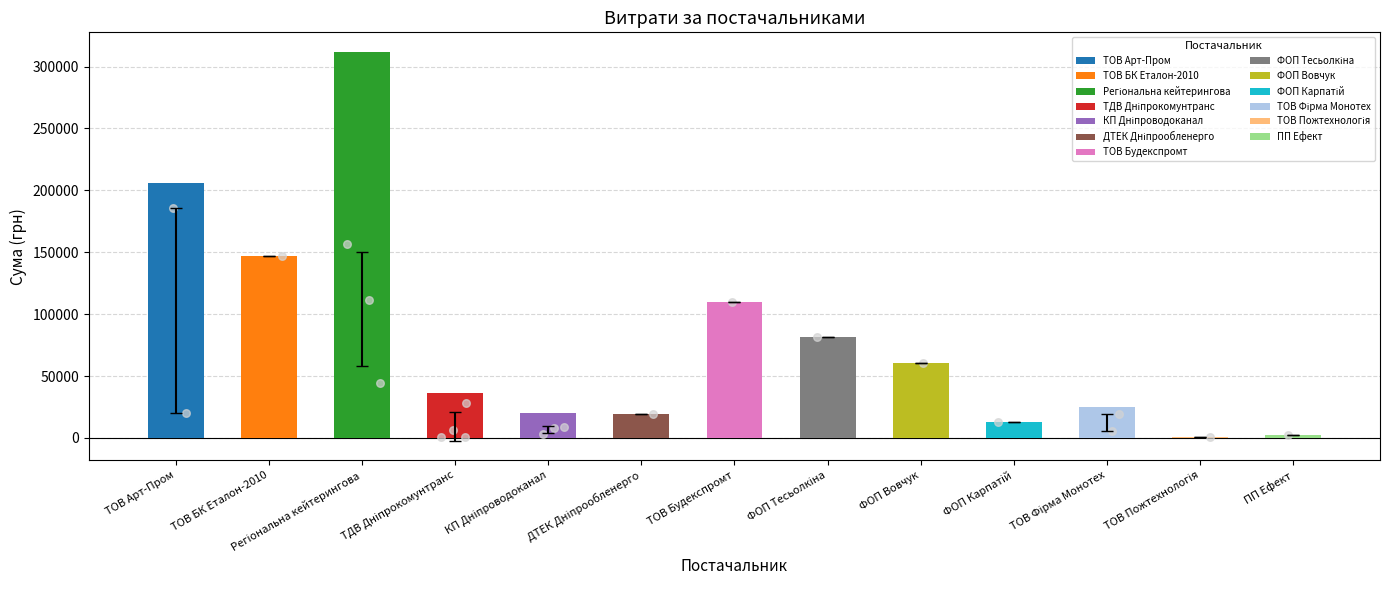

Approximately how many times larger is the value at ФОП Тесьолкіна compared to ТОВ Будекспромт?

0.7